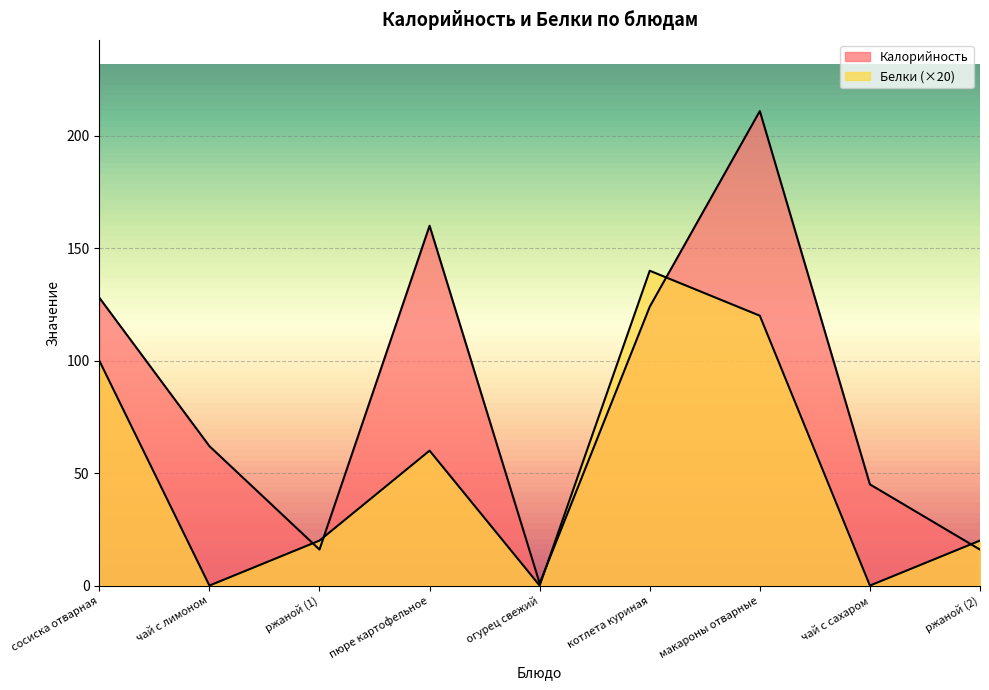

At which category is the sum across all series the highest?

макароны отварные